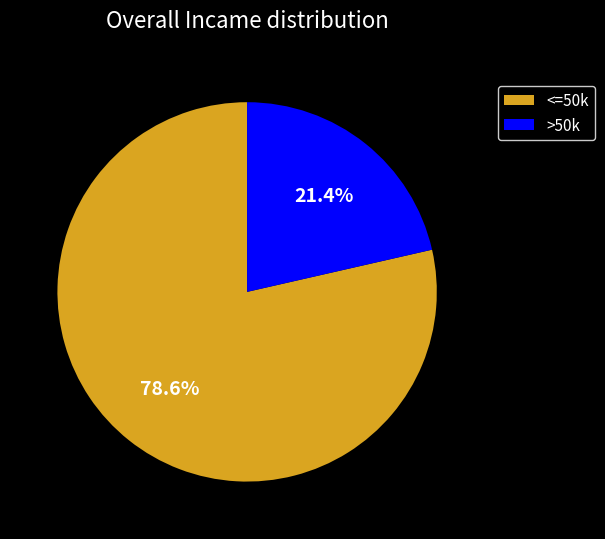

Do <=50k and >50k together represent more than half of the pie?

Yes